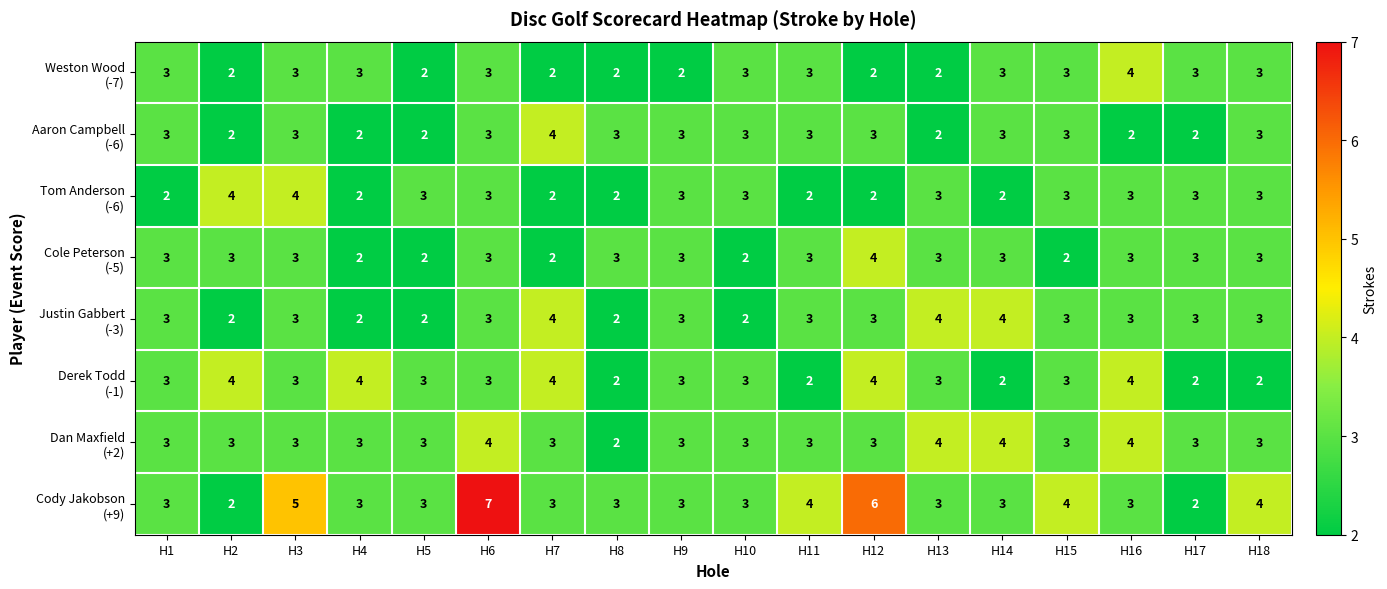

At which category does the chart reach its peak across all series?

H6